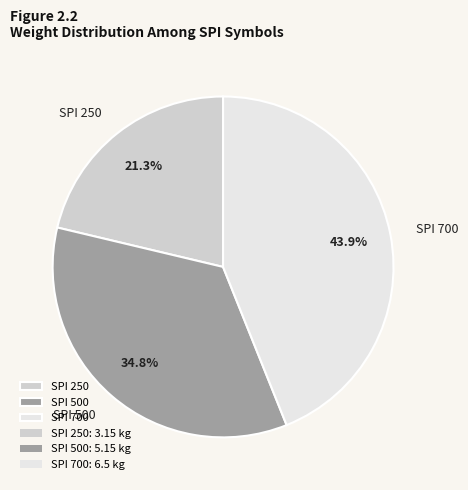

Count the number of slices in the pie.

3